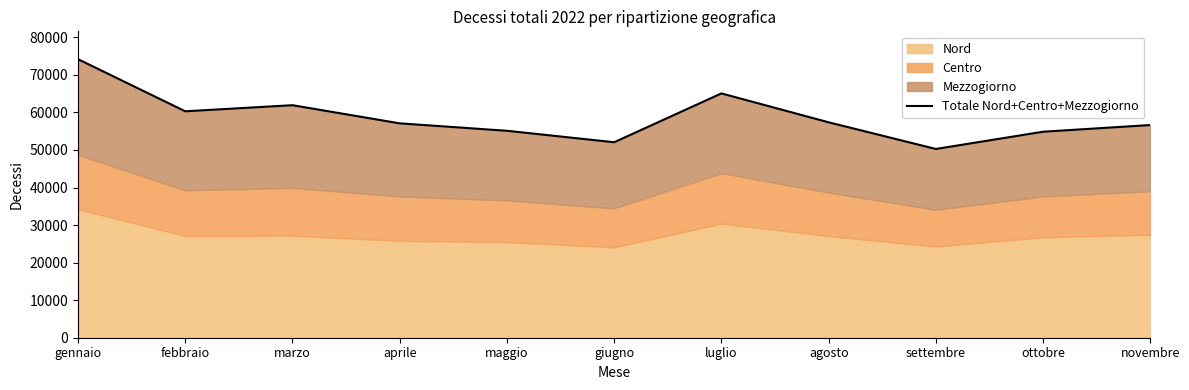

What is the difference between the maximum and minimum values?

23909